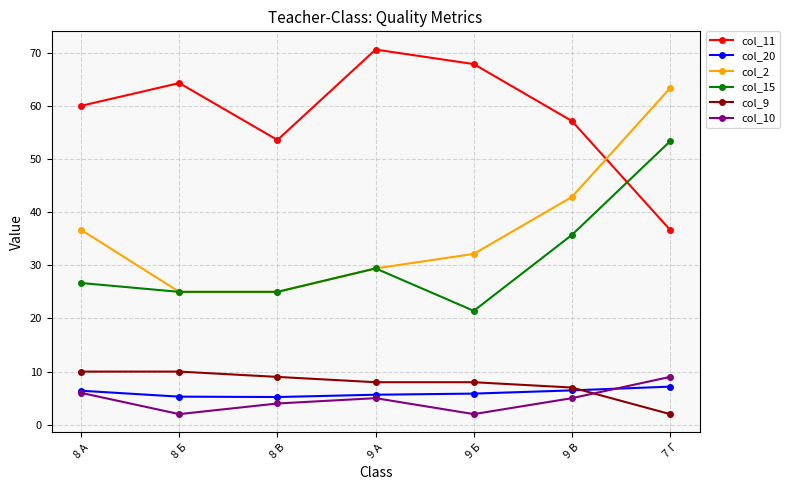

Which category has the highest value in the col_15 series?

7 Г